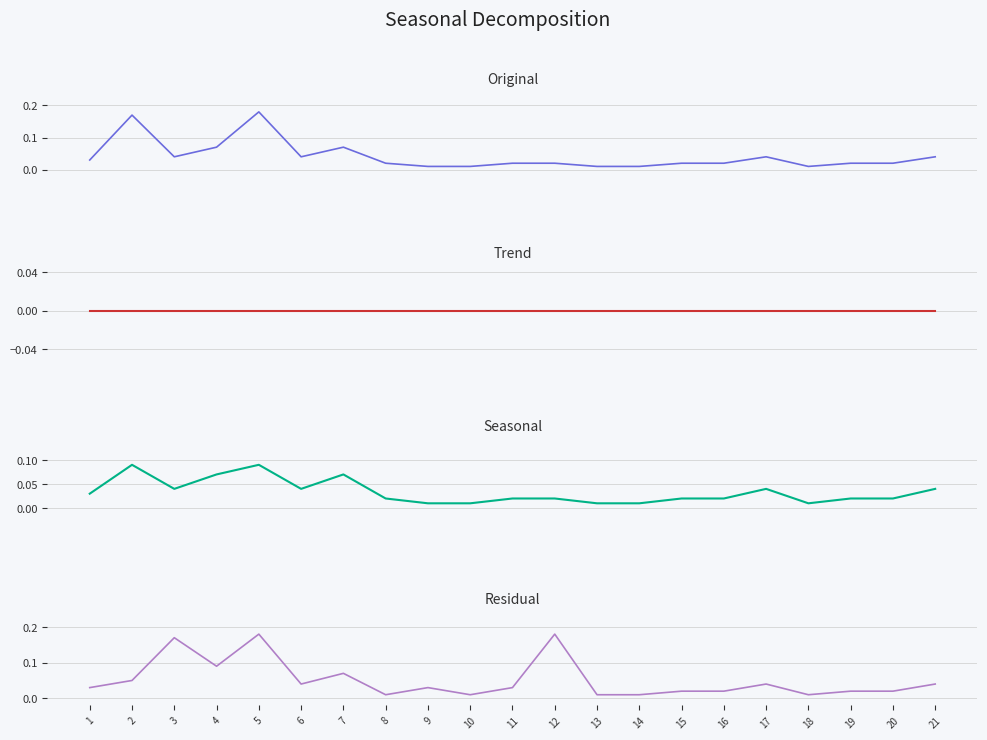

Read the Seasonal value at 7.

0.1